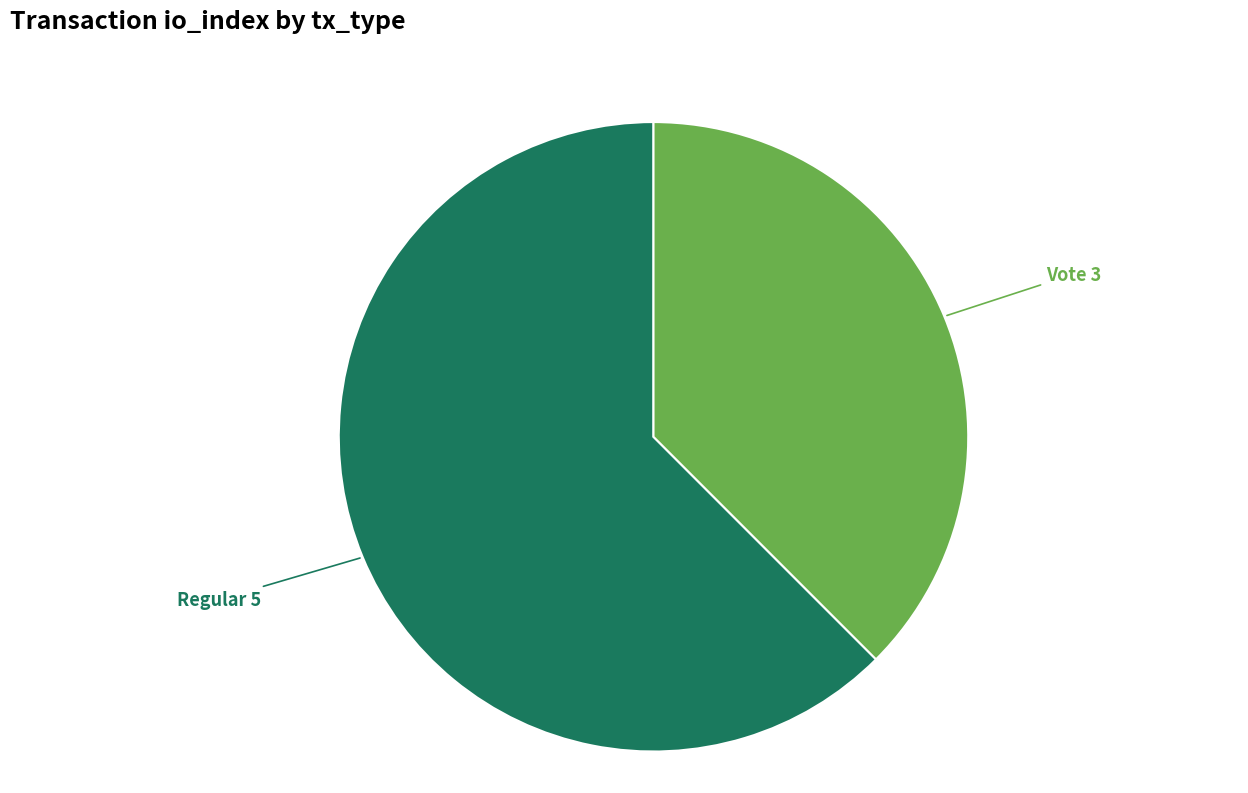

Is there a majority slice in this chart?

Yes